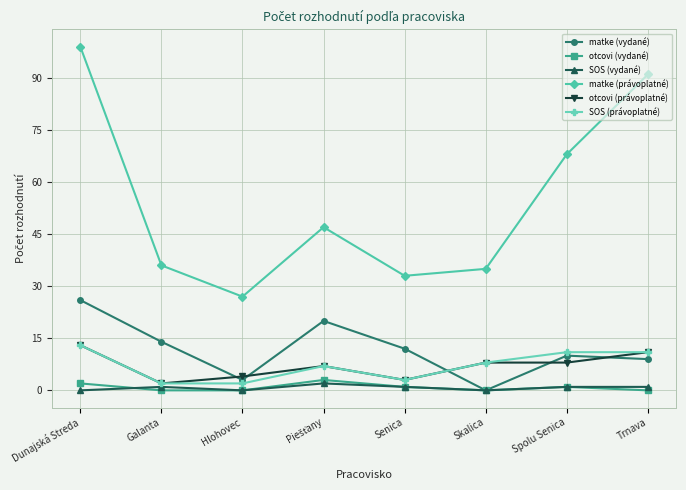

At how many categories does at least one series exceed 52?

3